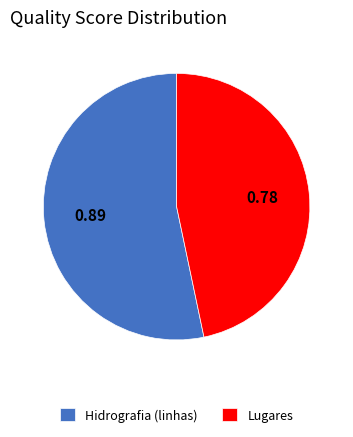

Rank the categories by value from highest to lowest.

Hidrografia (linhas), Lugares